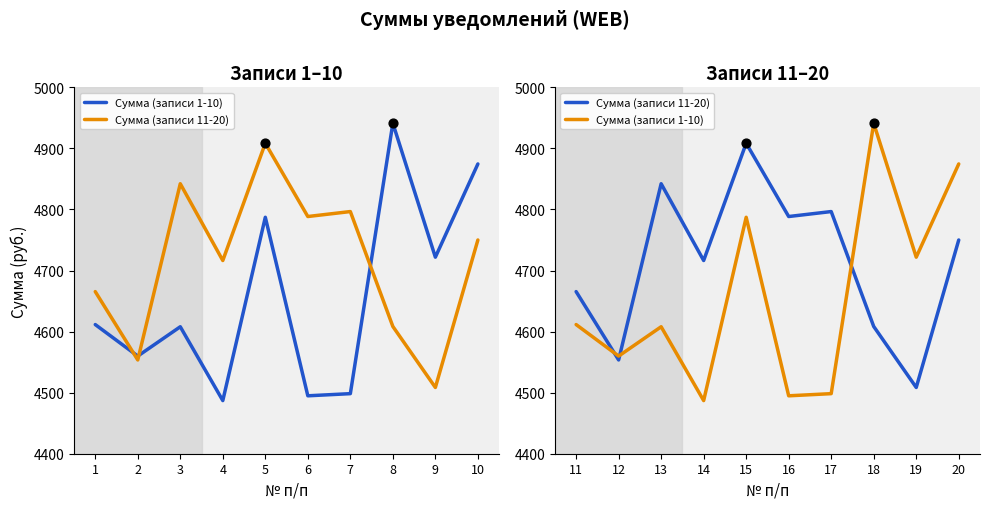

Which series reaches the maximum Y coordinate?

Сумма (записи 1-10)